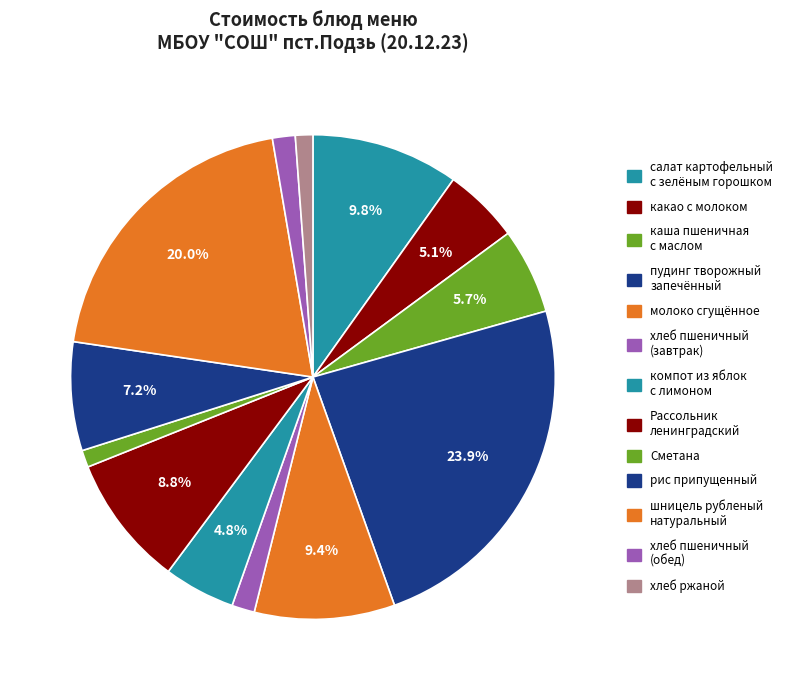

How many slices are in this pie chart?

13